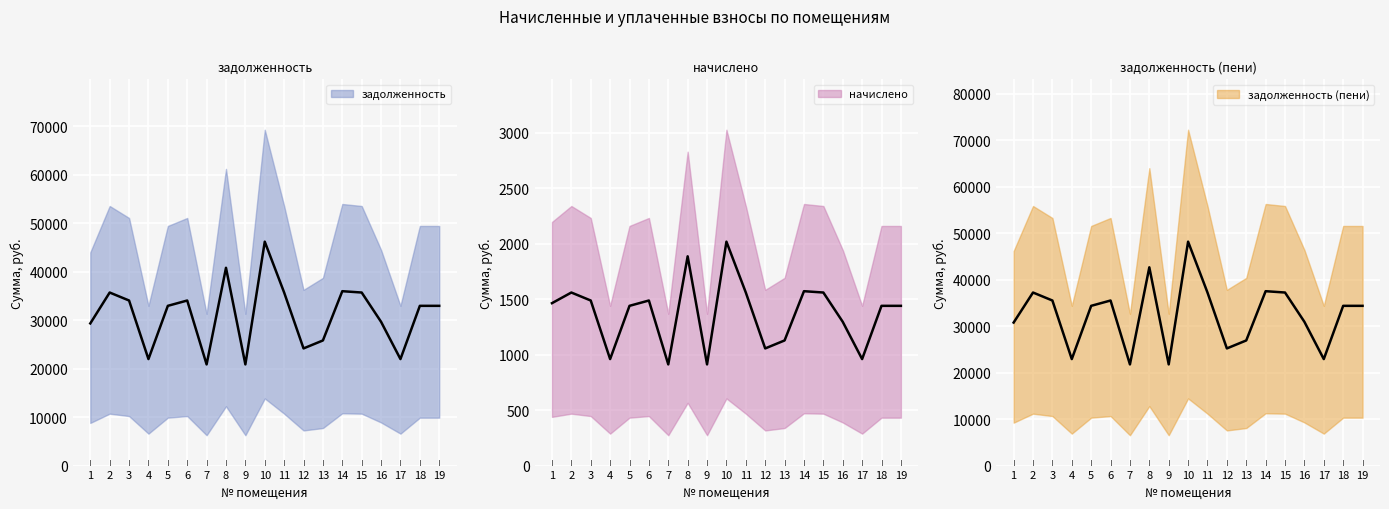

List the series in order of their peak value, lowest first.

начислено, задолженность, задолженность (пени)